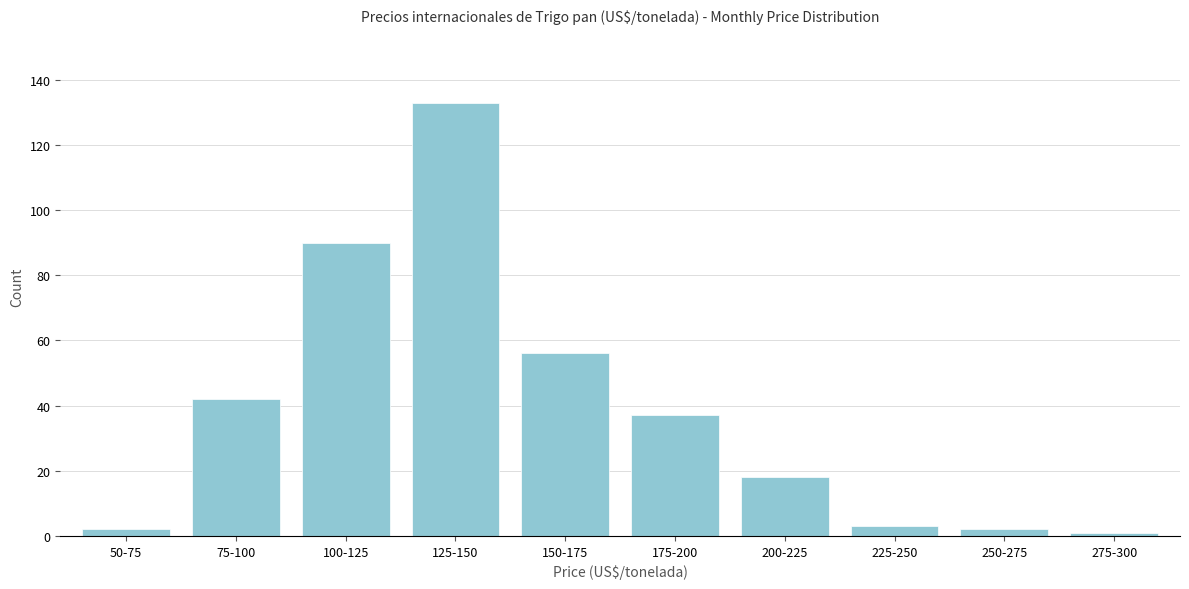

Reading right to left, extract all data points from this chart.

1	2	3	18	37	56	133	90	42	2